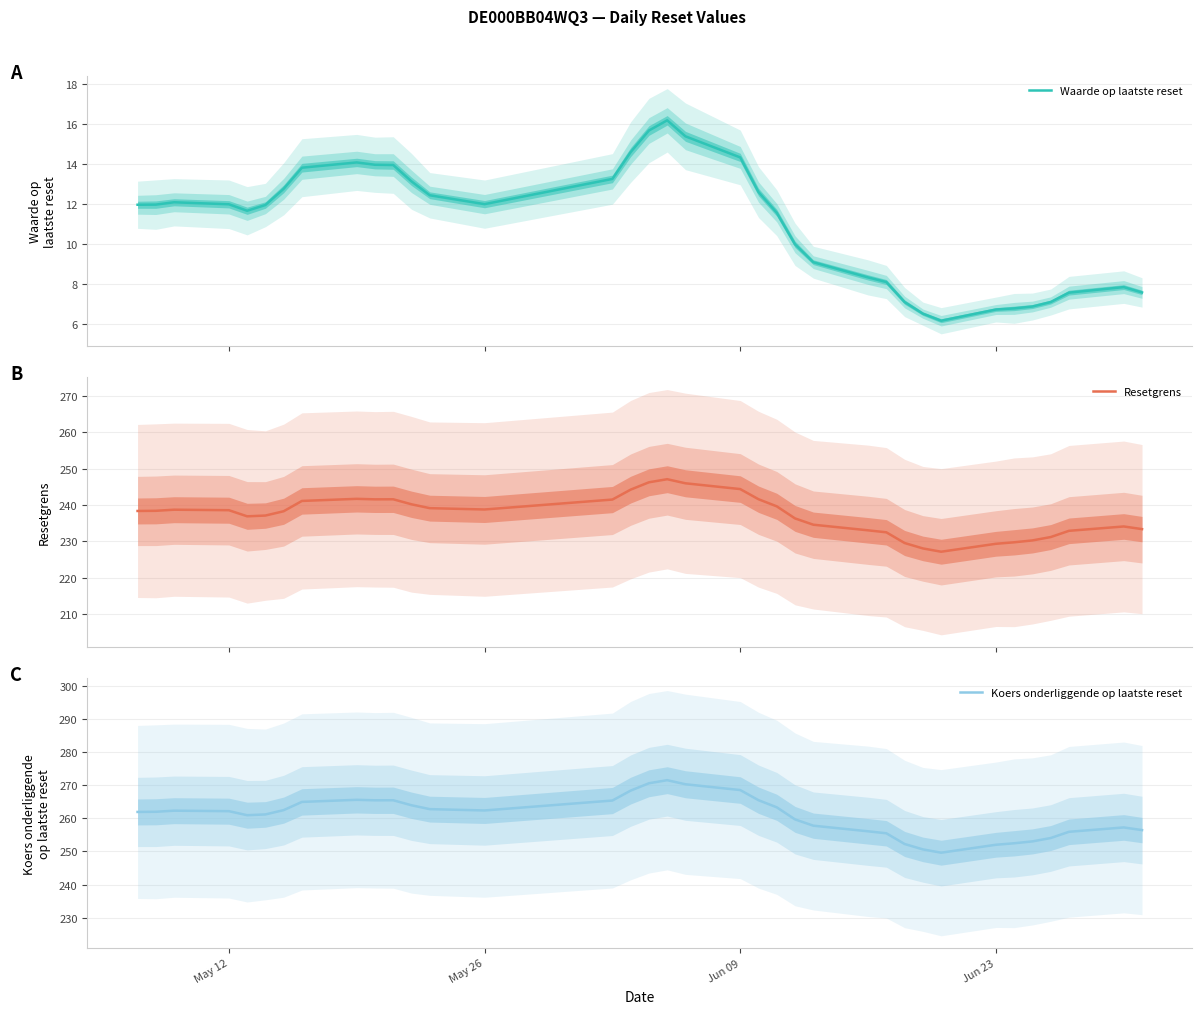

What is the value of the Koers onderliggende op laatste reset point at the 23rd from the left?

259.7